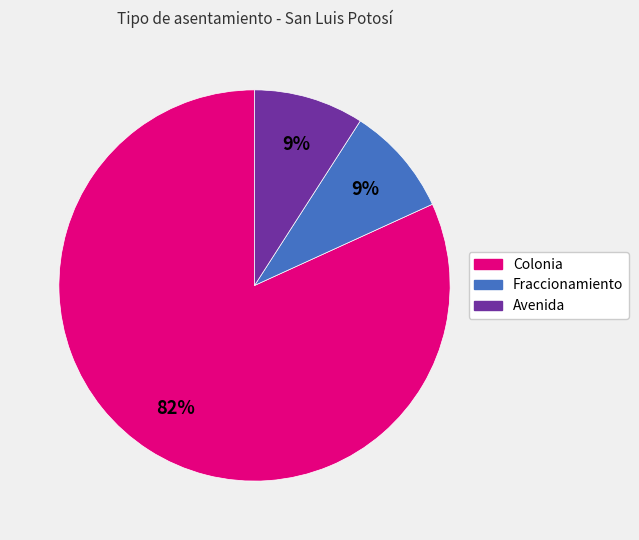

To the nearest percent, what percentage of the pie is Avenida?

9%